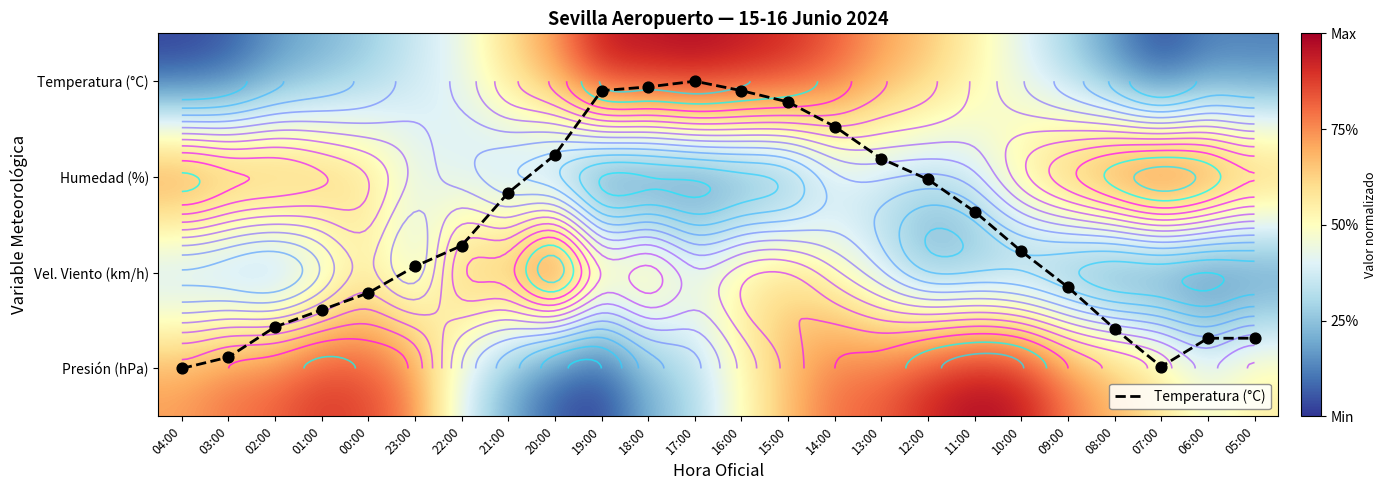

At how many categories does at least one series exceed 1?

16